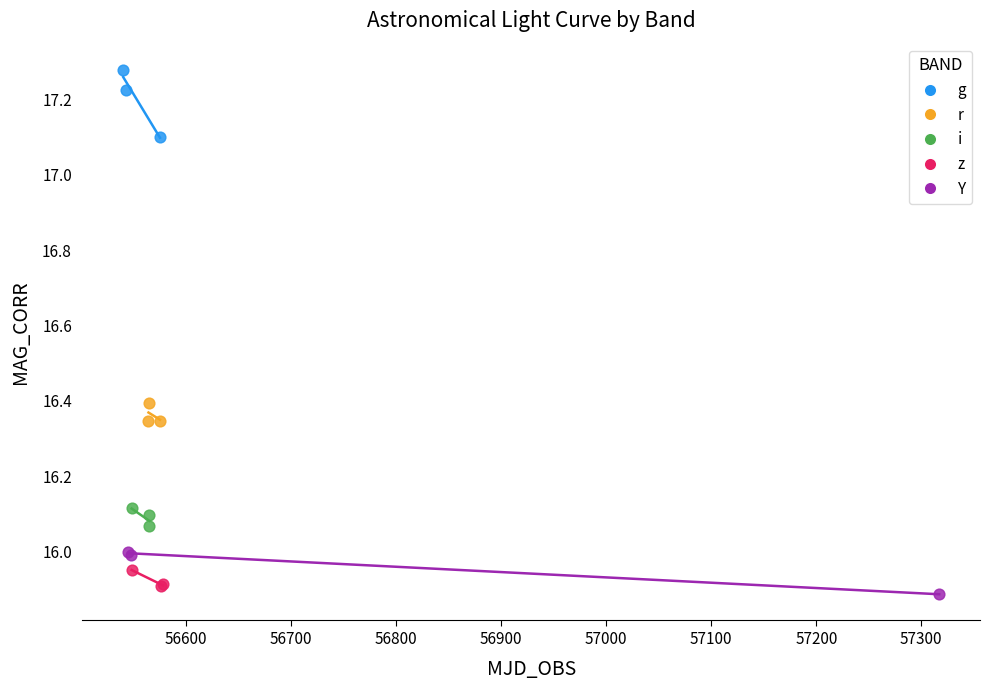

Which series contains the highest Y value?

g